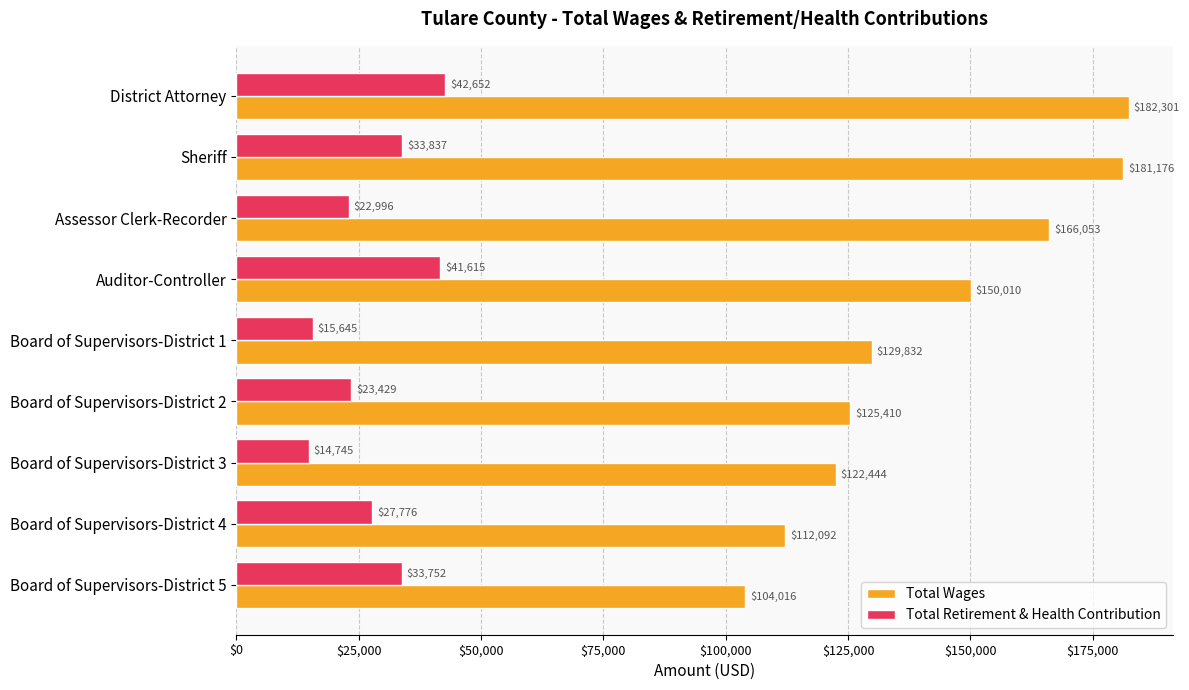

What is the spread (max minus min) of values at Sheriff?

147339